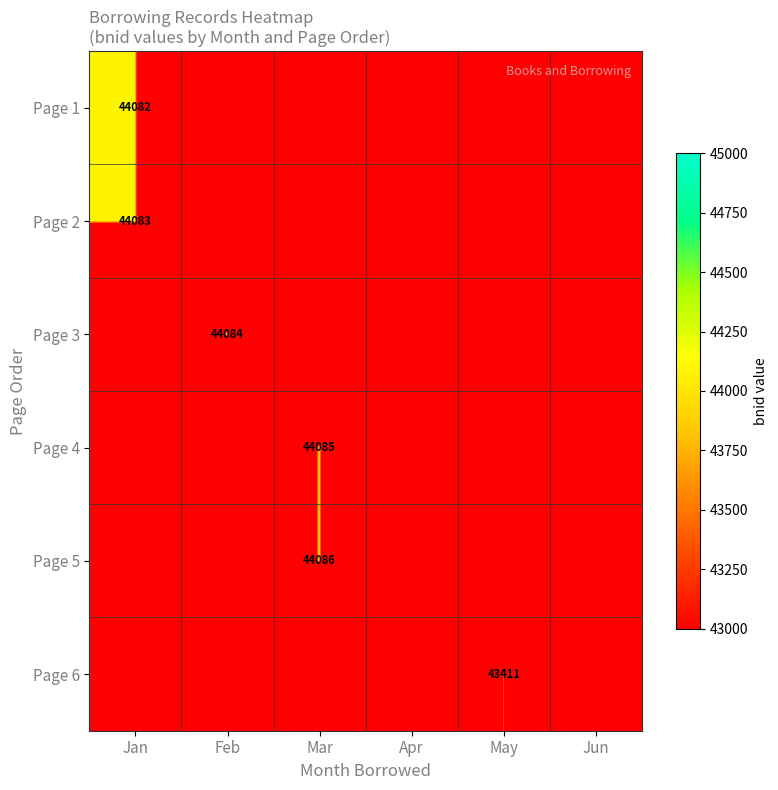

The Page 2 series shows 62042 at Jan. True or false?

False